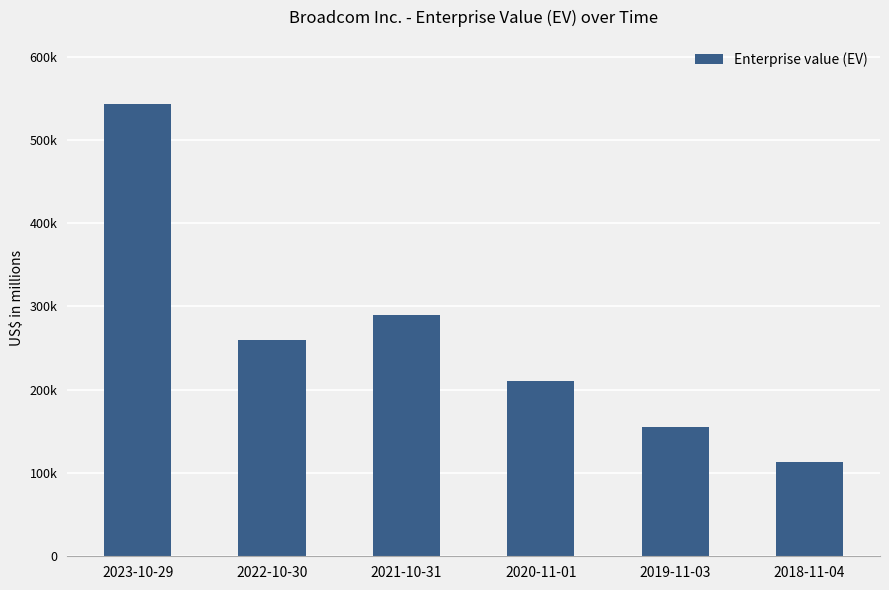

Are the bars horizontal?

No